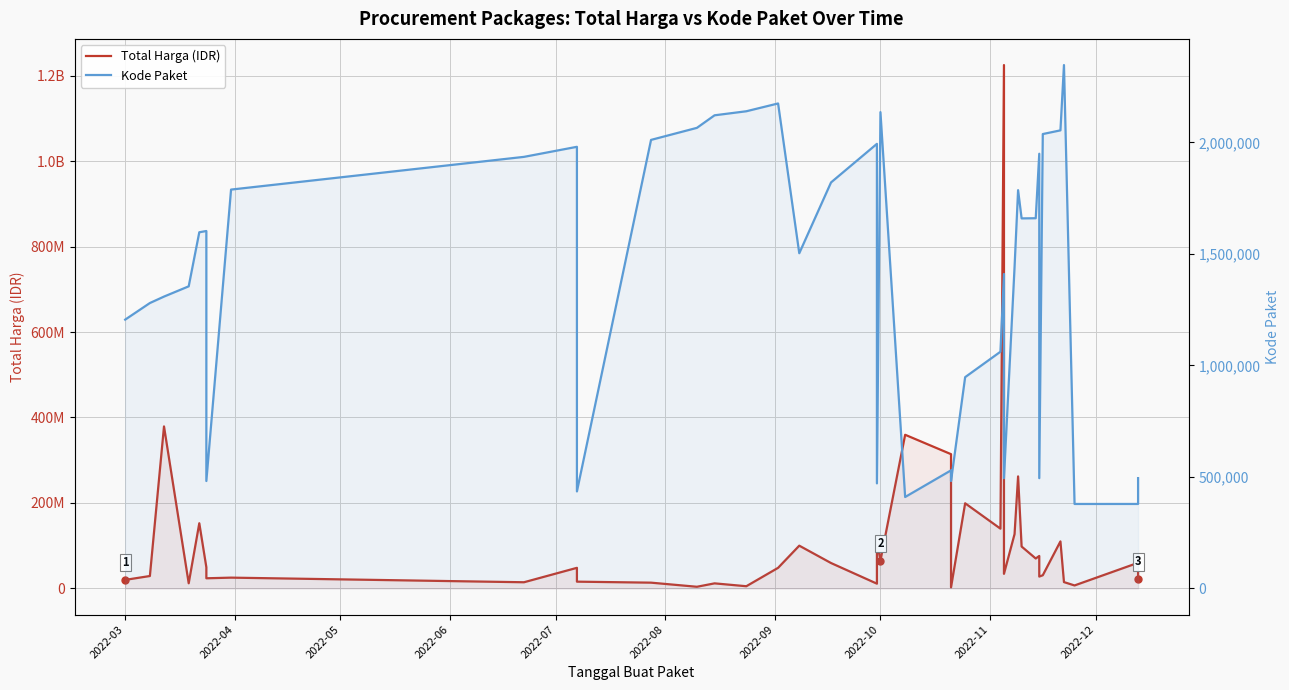

Reading left to right, list all the values displayed in this chart.

Total Harga (IDR): 19950000	29000000	379075000	12000000	152477000	49478000	23680800	25200000	14400000	48140000	15787200	13442000	3825000	11800000	5093000	48140000	100000000	59375000	11100000	110389990	65000000	359500000	314121780	2395750	199200000	139800000	1224682000	34132505	127000000	262118150	98000000	70000000	75920000	27720000	30800000	110000000	14750000	6936000	59935000	21231000
Kode Paket: 1205257	1279649	1308563	1354517	1597005	1602603	481528	1788370	1935089	1980186	434878	2011140	2065183	2121450	2139573	2174549	1502912	1820441	1993460	470979	2135660	409855	529386	481472	947278	1061266	1409947	494126	1440709	1785781	1659185	1659934	1949122	494315	2037404	2053931	2346755	378630	378667	494589